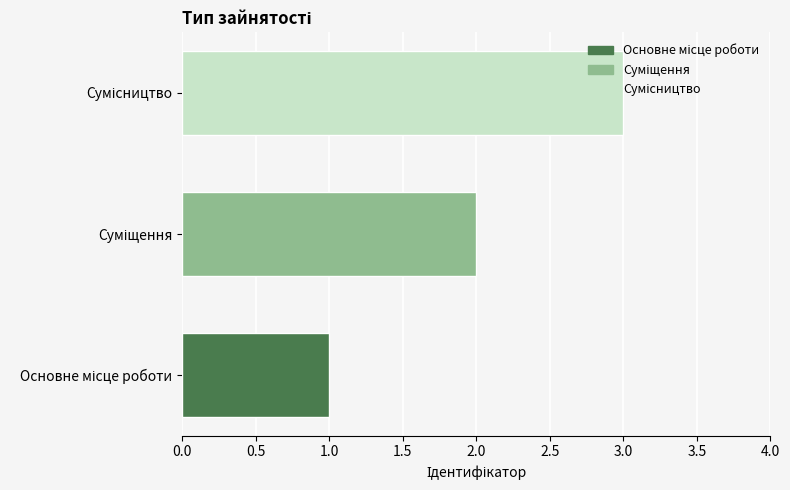

What is the sum of all values?

6